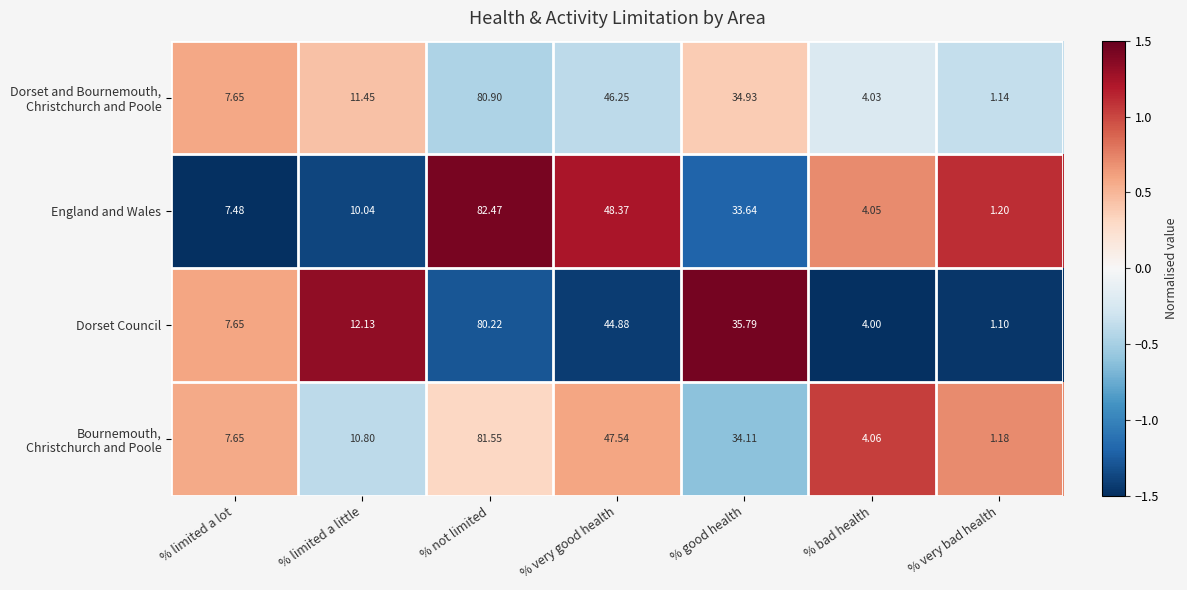

At which category is the sum across all series the highest?

% not limited